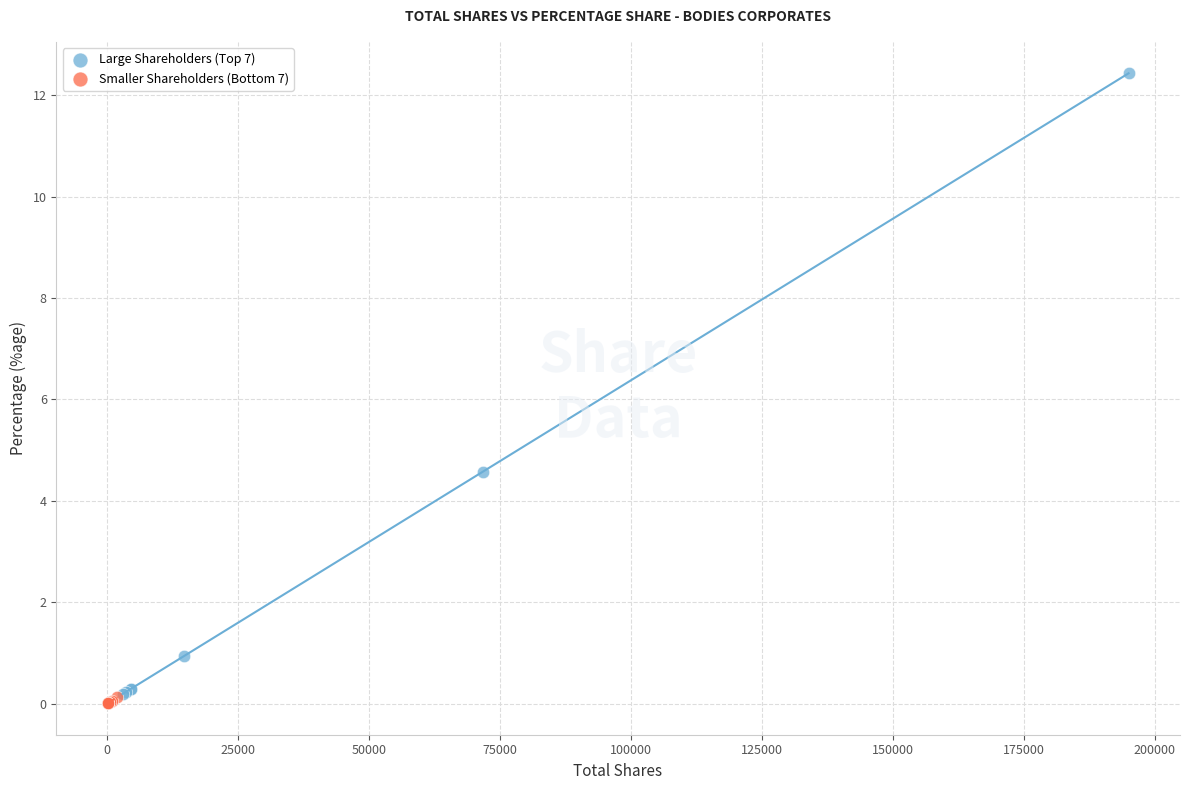

Which series reaches the maximum Y coordinate?

Large Shareholders (Top 7)